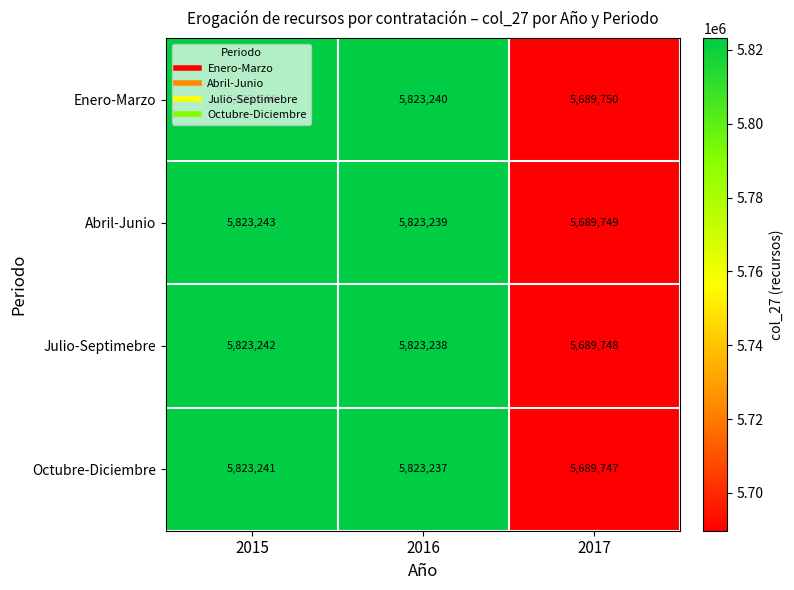

List the series in order of their overall mean, lowest first.

Octubre-Diciembre, Julio-Septimebre, Abril-Junio, Enero-Marzo